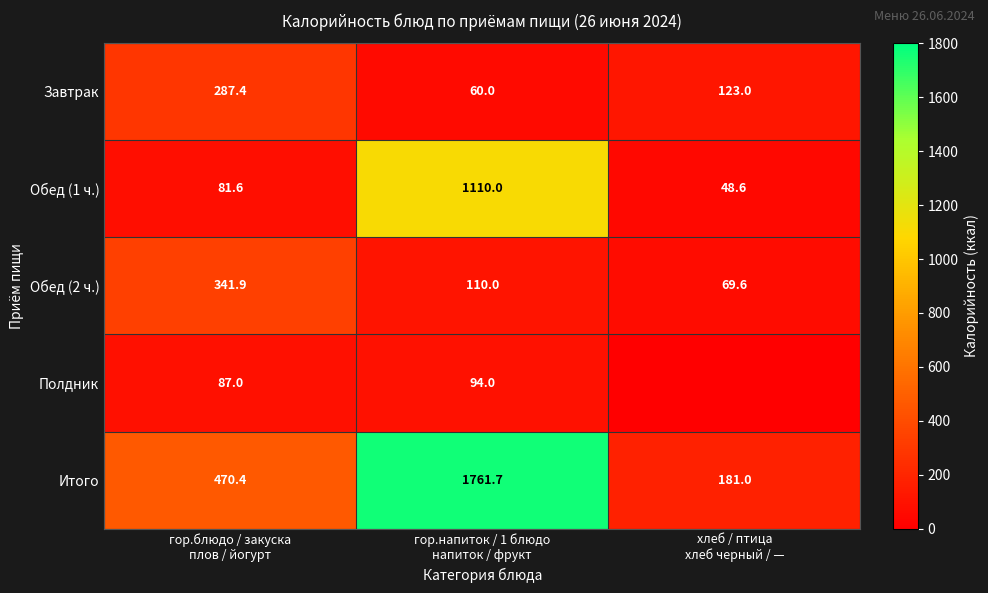

Which has a higher value, гор.напиток / 1 блюдо
напиток / фрукт or гор.блюдо / закуска
плов / йогурт?

гор.блюдо / закуска
плов / йогурт